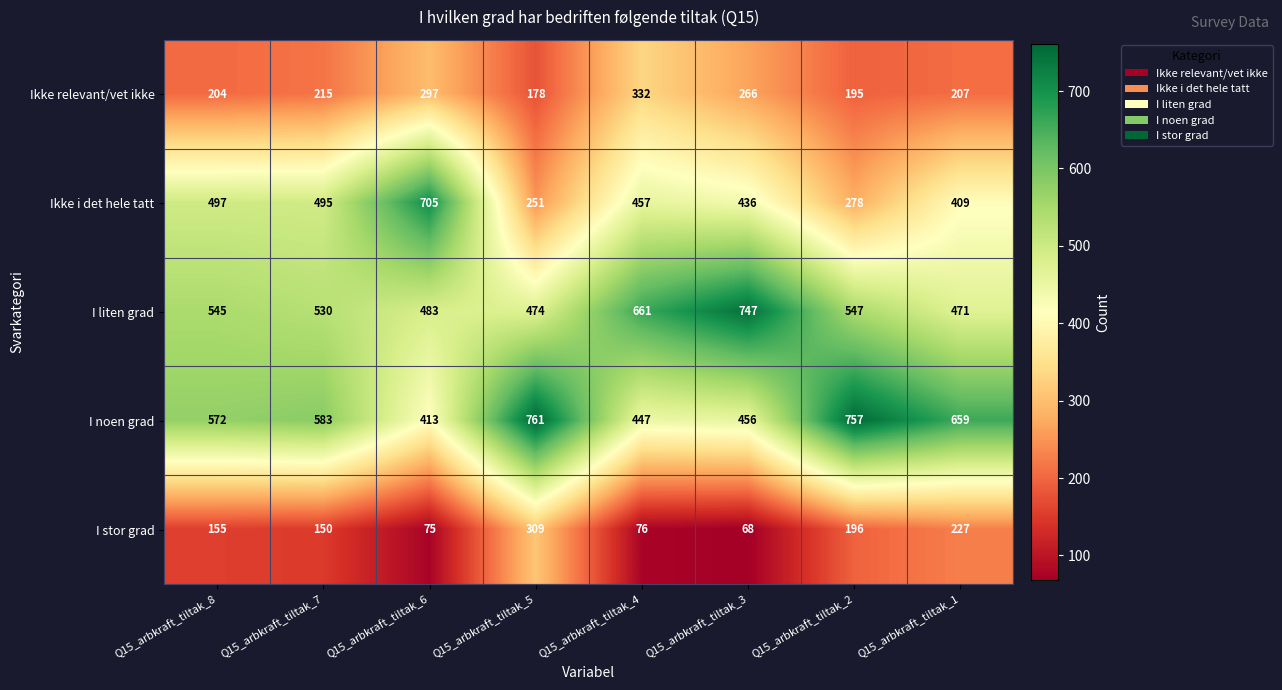

Rank the categories by Ikke relevant/vet ikke value from lowest to highest.

Q15_arbkraft_tiltak_5, Q15_arbkraft_tiltak_2, Q15_arbkraft_tiltak_8, Q15_arbkraft_tiltak_1, Q15_arbkraft_tiltak_7, Q15_arbkraft_tiltak_3, Q15_arbkraft_tiltak_6, Q15_arbkraft_tiltak_4